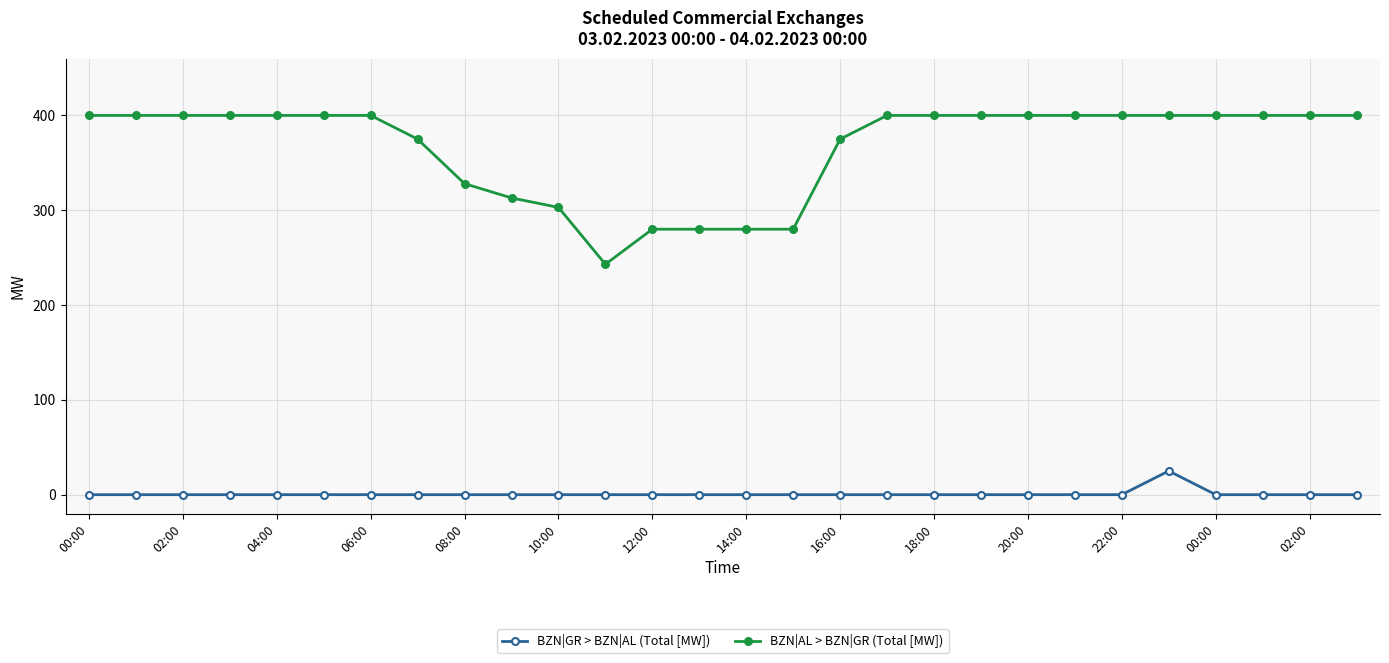

At how many categories does at least one series exceed 62?

28